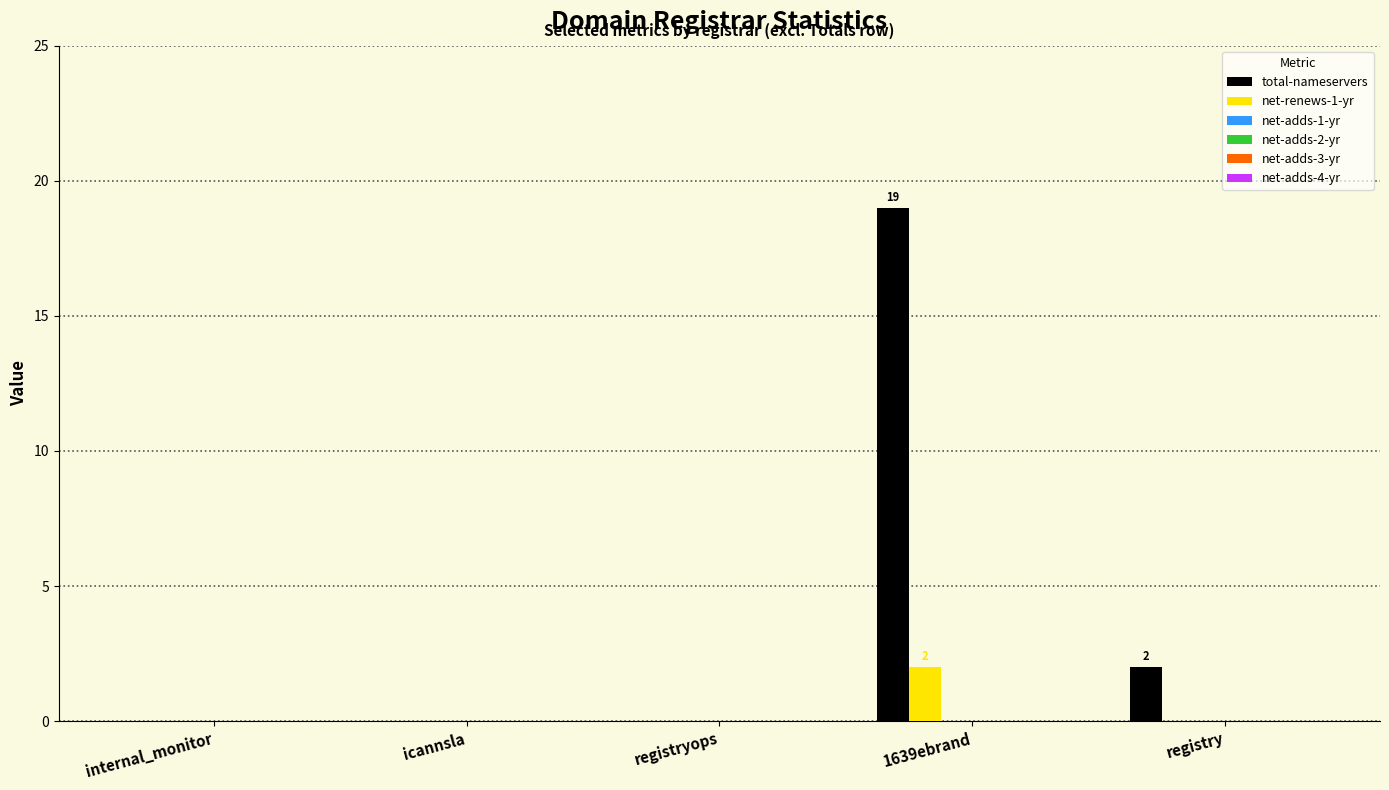

Which series changed the most between registryops and 1639ebrand?

total-nameservers